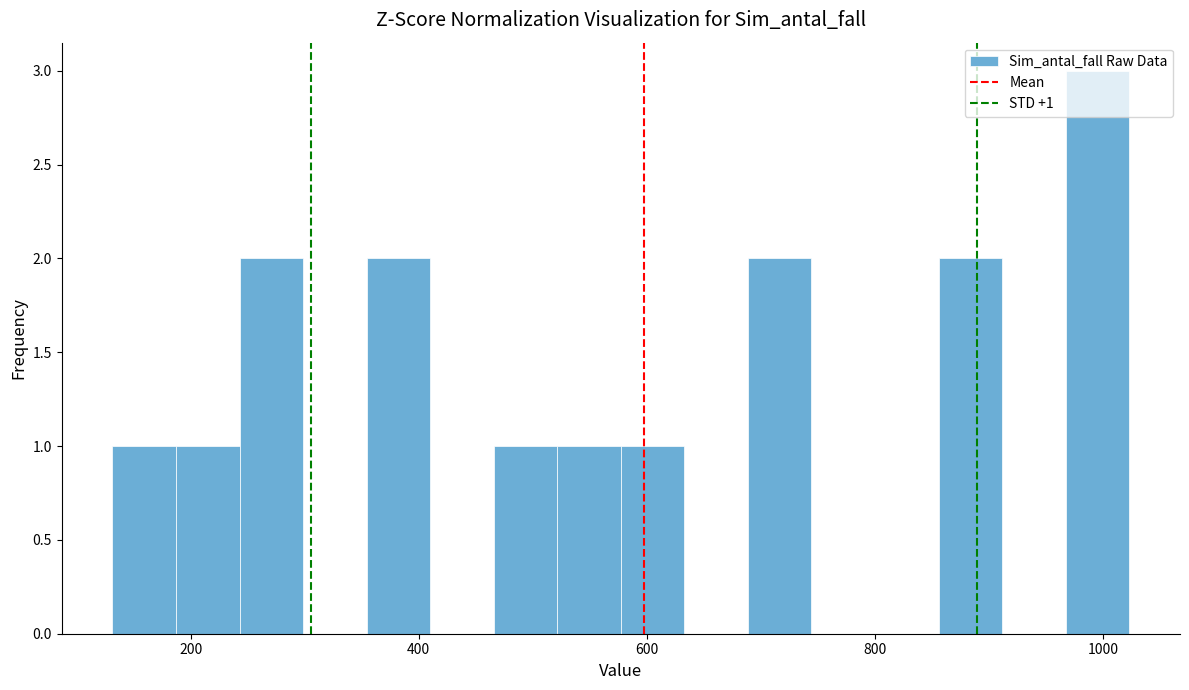

Around what value on the x-axis is the tallest bar? Give the approximate position of its centre, as read against the axis.

1000